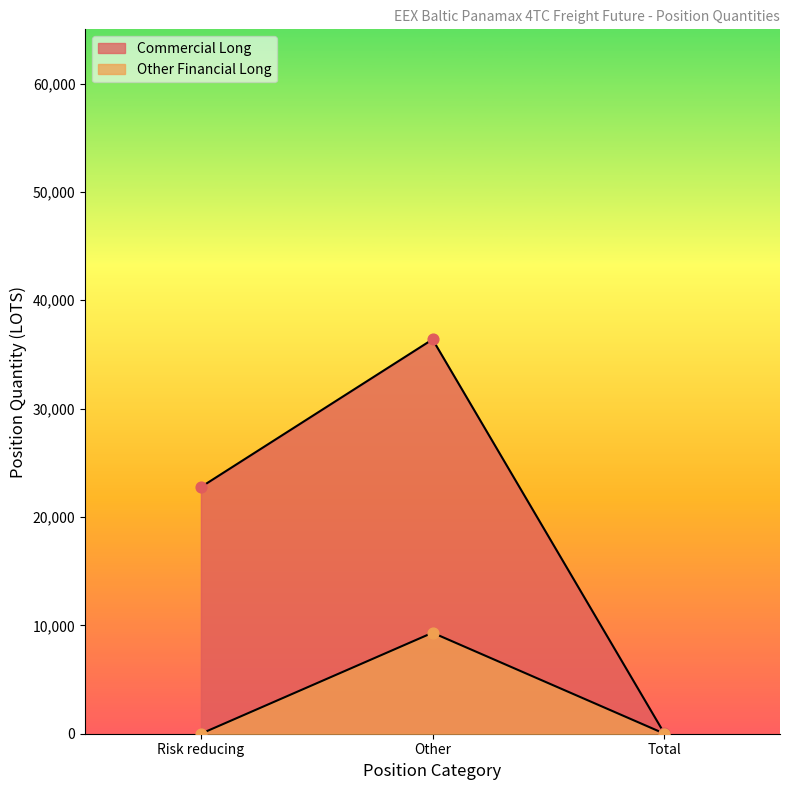

Which series has the widest spread of Y values?

Commercial Long